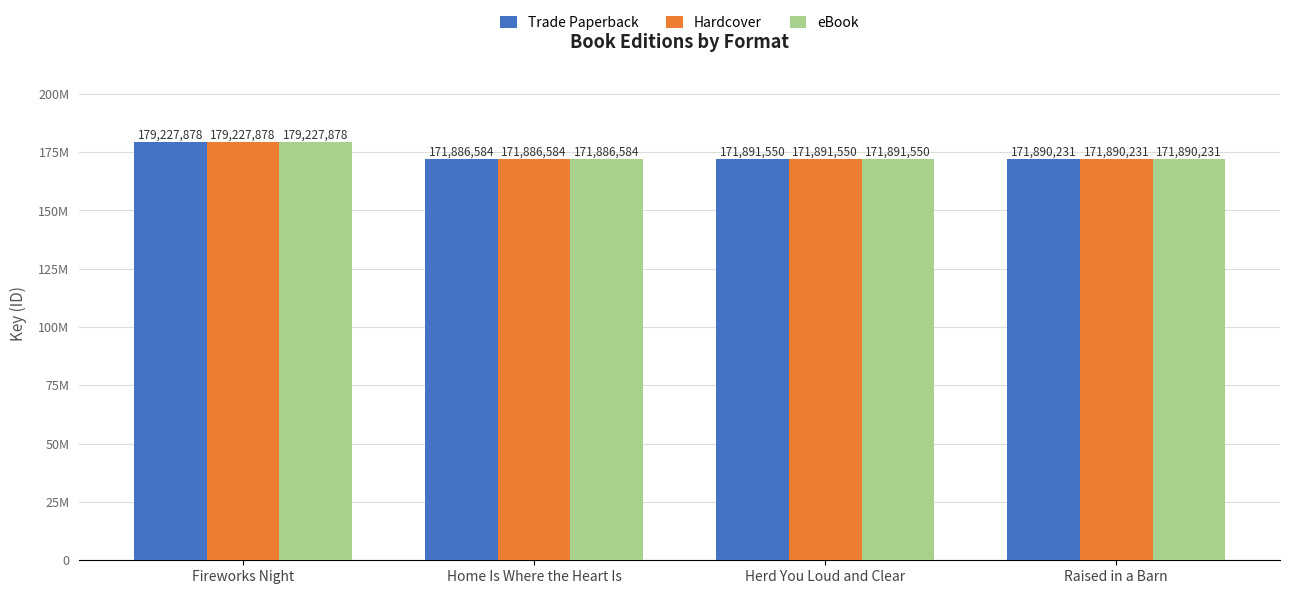

What is the maximum value shown in the chart?

179227878